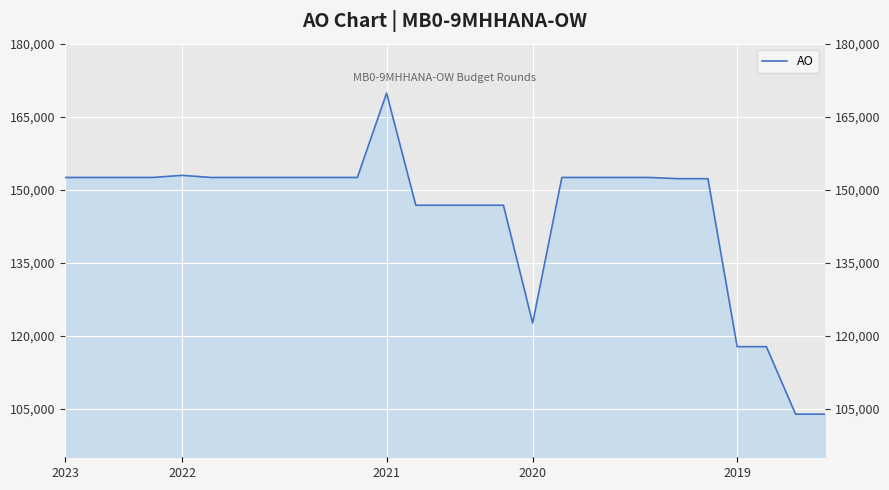

Reading right to left, transcribe all the data shown in this chart.

103864	103864	117733	117733	152253	152253	152503	152503	152503	152503	122574	146796	146796	146796	146796	169841	152503	152503	152503	152503	152503	152503	152939	152503	152503	152503	152503